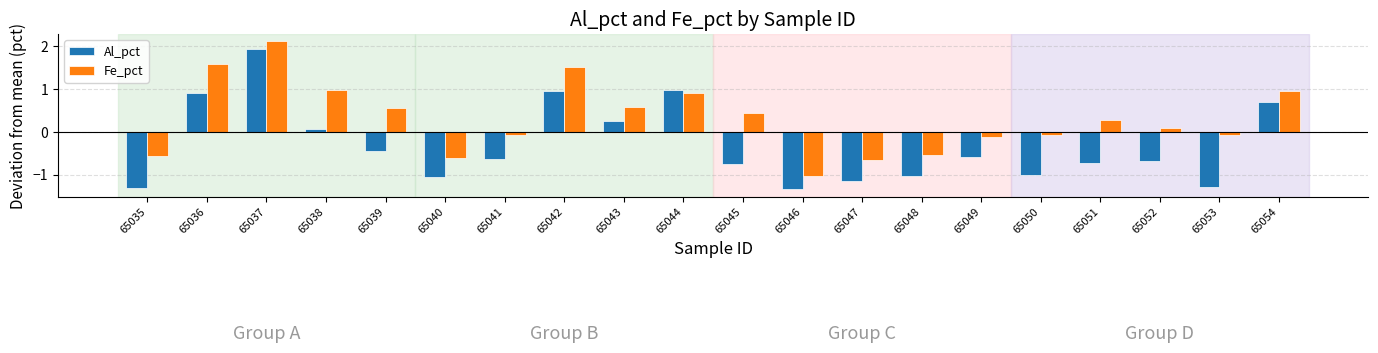

Rank the series by their average value, from highest to lowest.

Fe_pct, Al_pct